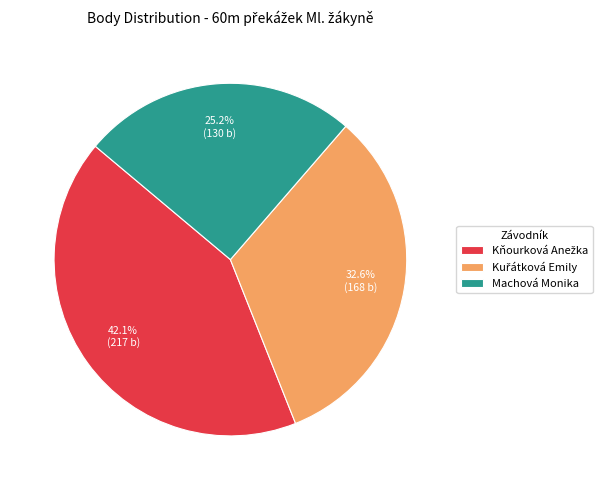

Which category has the smallest portion of the pie?

Machová Monika